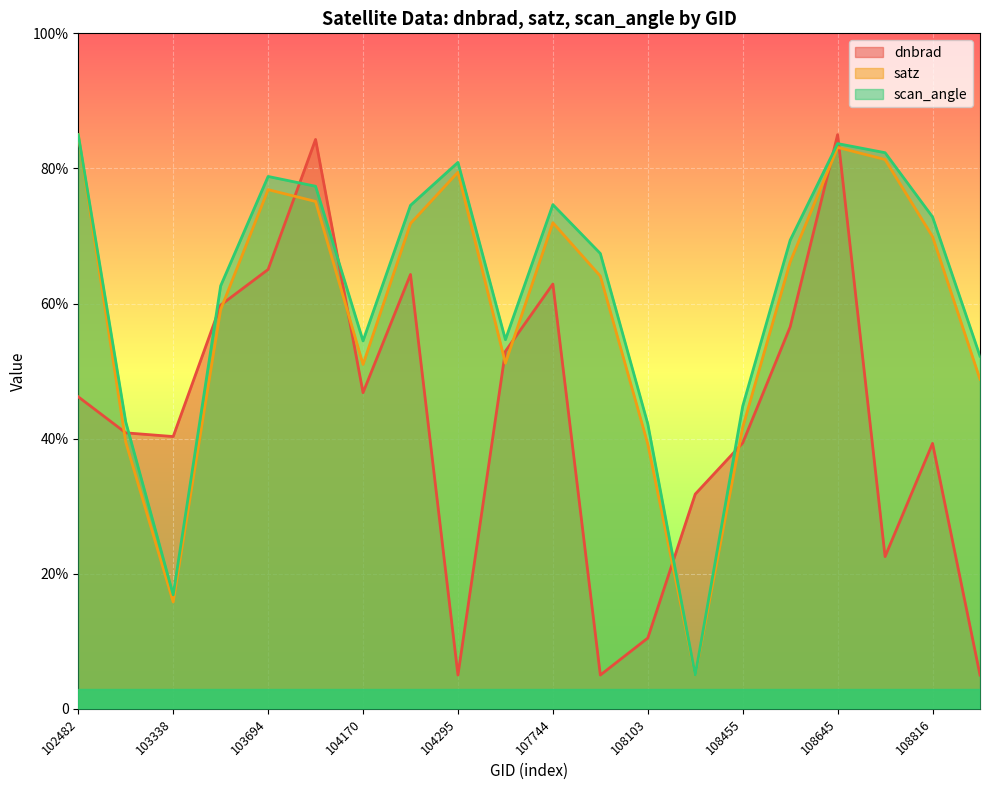

How many times do dnbrad and scan_angle cross each other?

8